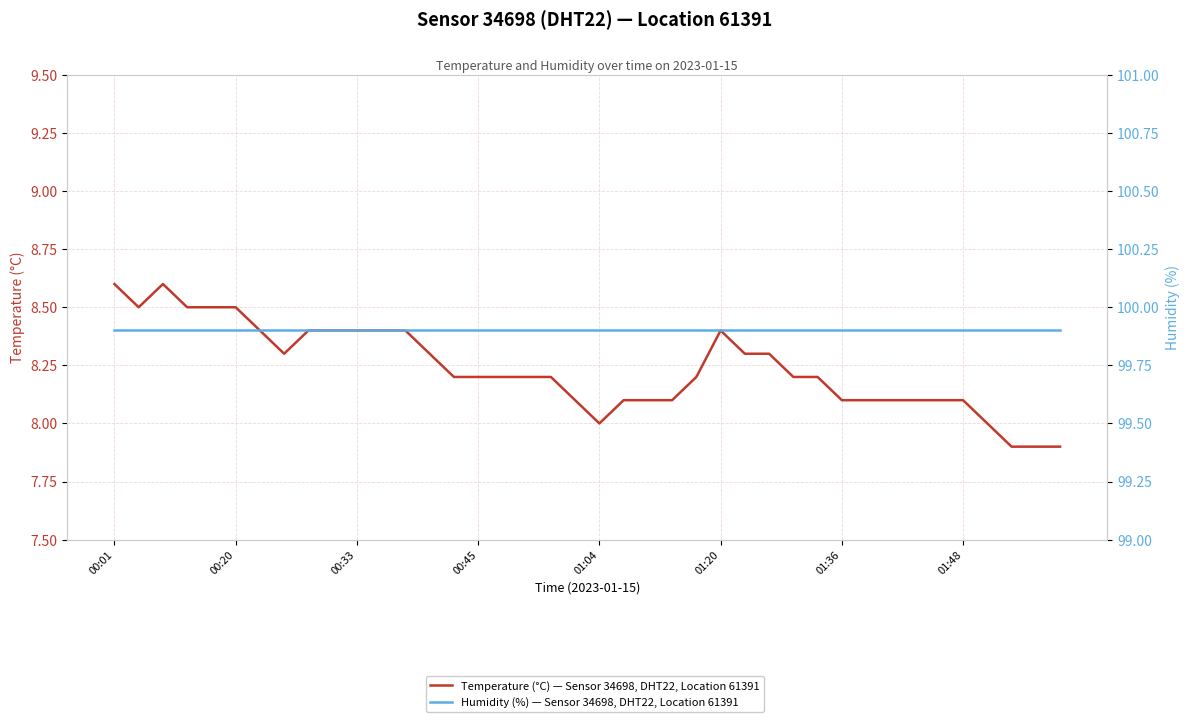

In Temperature (°C) — Sensor 34698, DHT22, Location 61391, how many points are higher than both neighbors (excluding endpoints)?

2